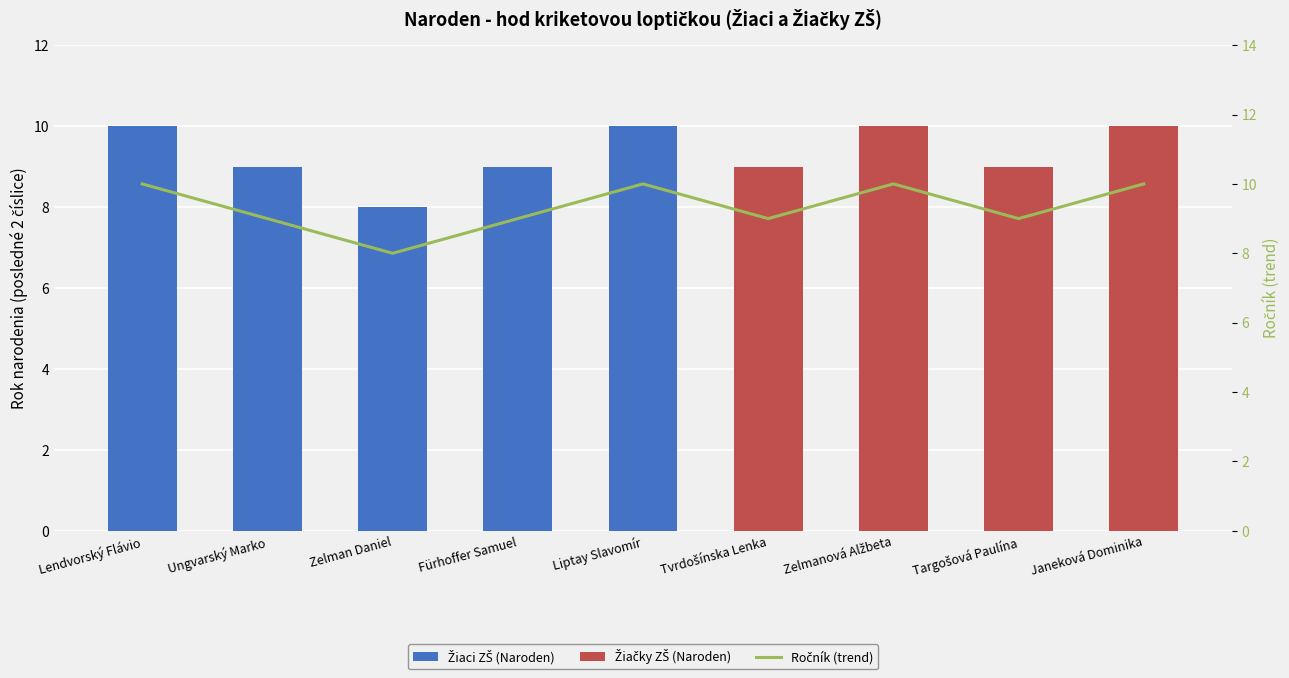

Where does the data first go above 9?

Lendvorský Flávio